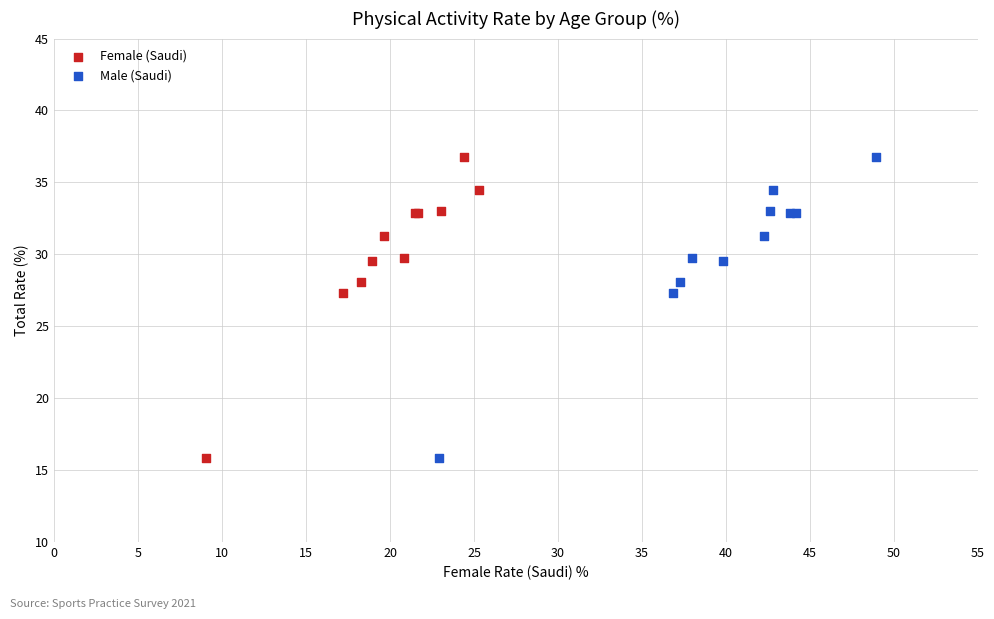

What are all the series names shown in the legend?

Female (Saudi), Male (Saudi)